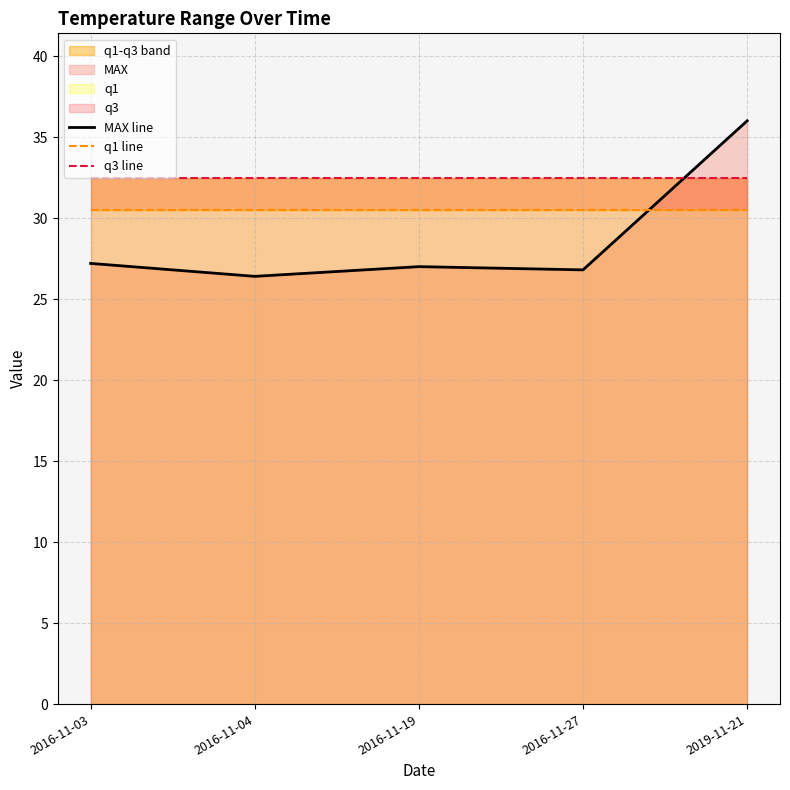

The value of q3 line at 2016-11-03 is 32.5. True or false?

True